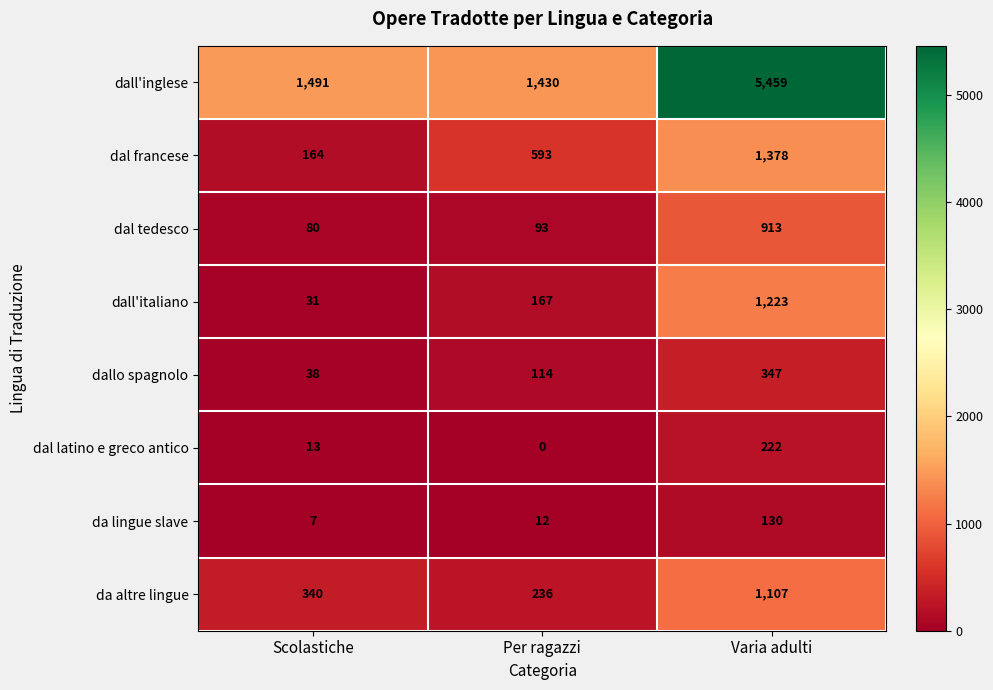

Between Per ragazzi and Varia adulti, which series saw the biggest shift?

dall'inglese